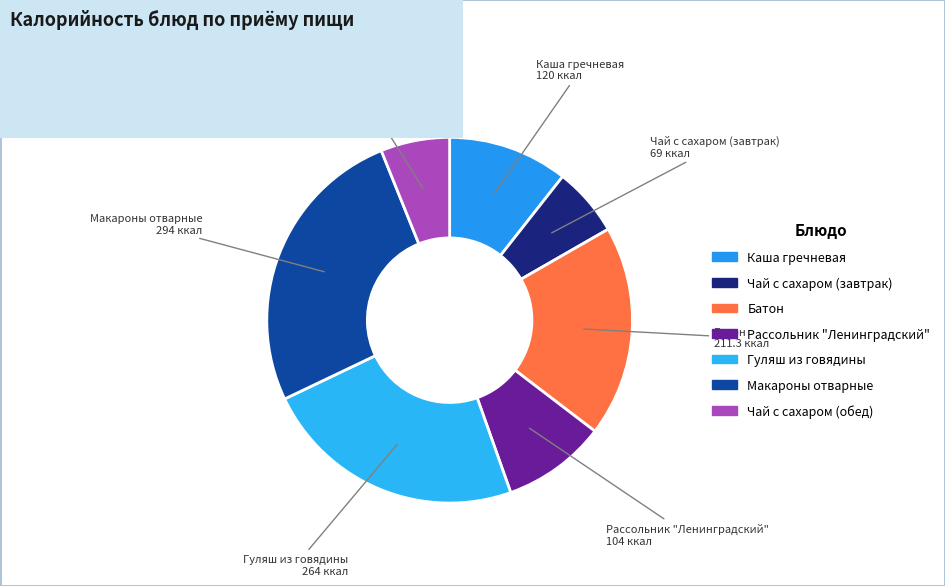

Does Рассольник "Ленинградский" represent more than half of the total?

No